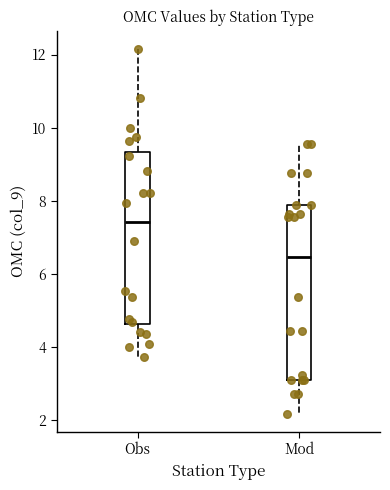

Which box's median line is the highest?

Obs